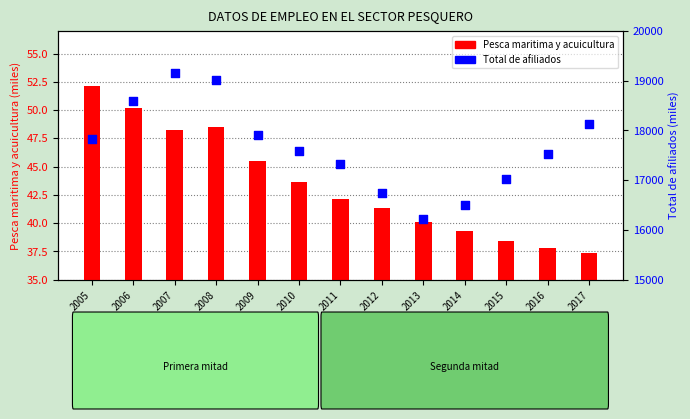

What is the total value across all series at 2013?

16267.8